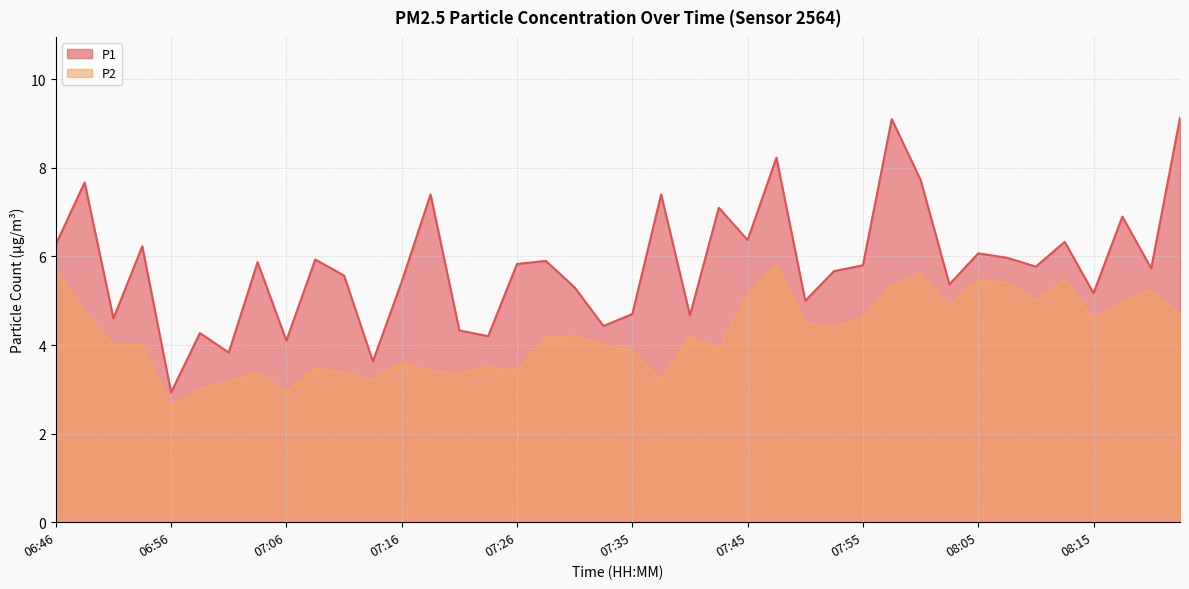

How many interior local valleys does the P2 series have?

11